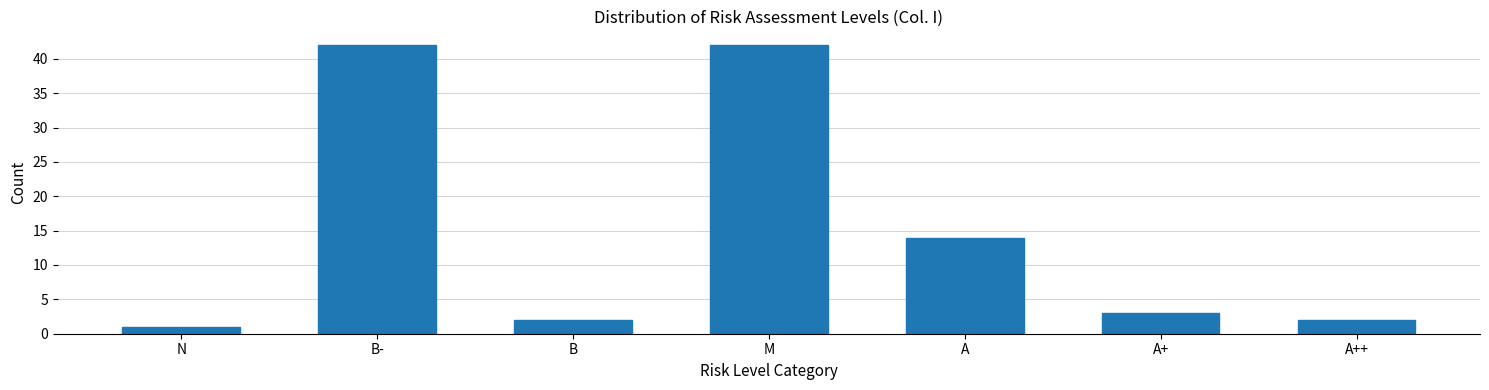

Reading left to right, list all the values displayed in this chart.

N=1	B-=42	B=2	M=42	A=14	A+=3	A++=2